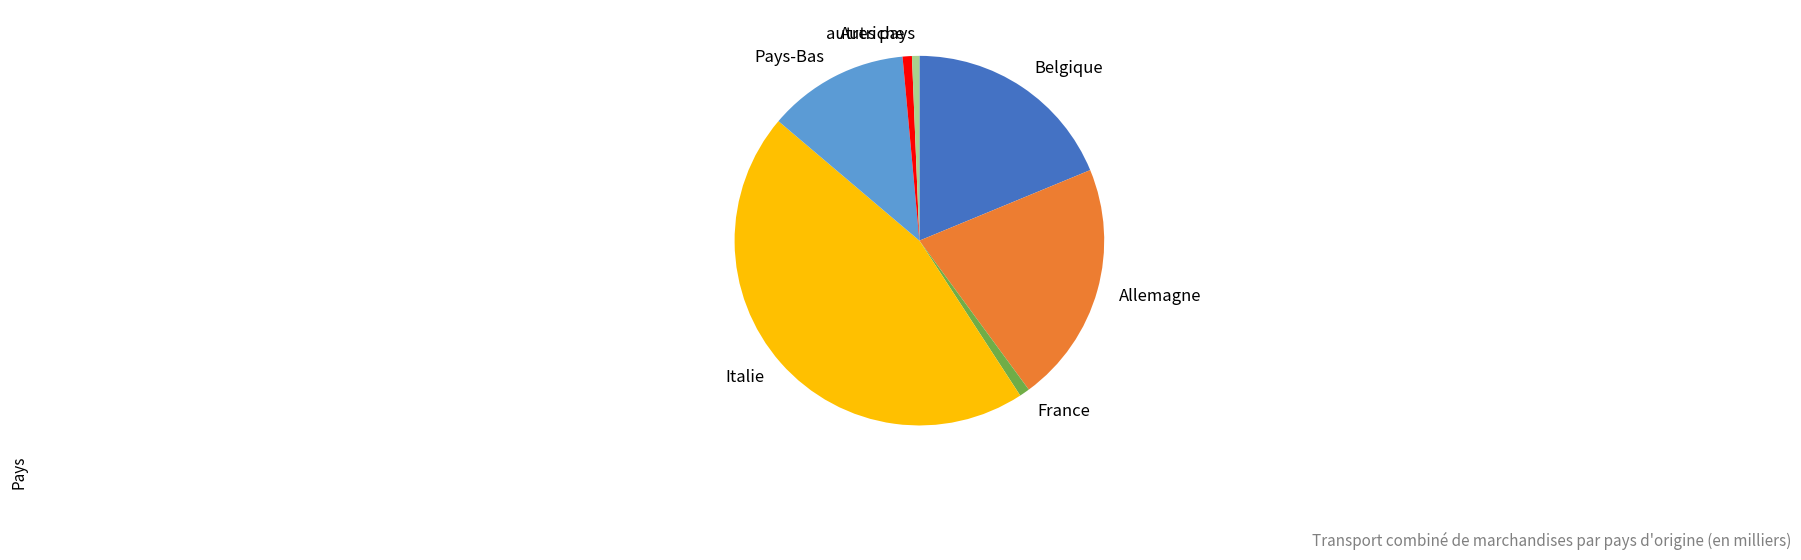

Is it true that Belgique is 1% of the pie?

False